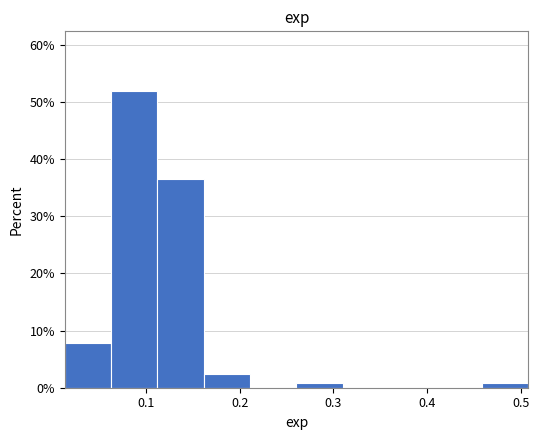

Reading left to right, transcribe this chart: for each bar, give the range it covers on the x-axis and its height. Neither the bar edges nor the heights are printed on the chart, so give them approximately, as read against the axes.

0.01 to 0.06: 8
0.06 to 0.11: 52
0.11 to 0.16: 36
0.16 to 0.21: 2
0.21 to 0.26: 0
0.26 to 0.31: under 1
0.31 to 0.36: 0
0.36 to 0.41: 0
0.41 to 0.46: 0
0.46 to 0.51: under 1